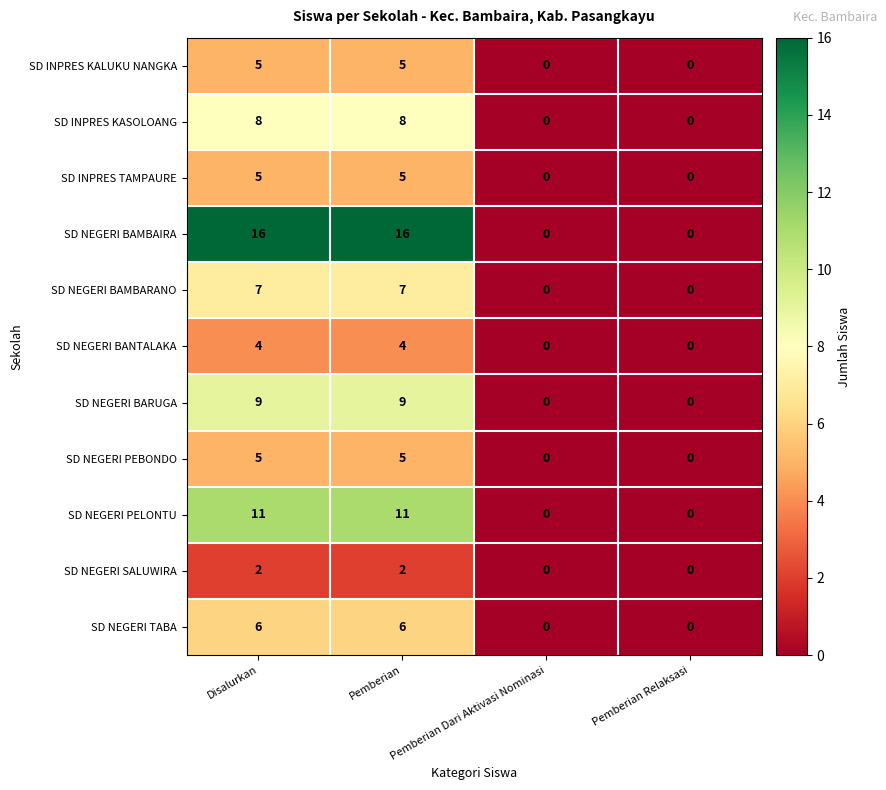

What is the total value across all series at Disalurkan?

78